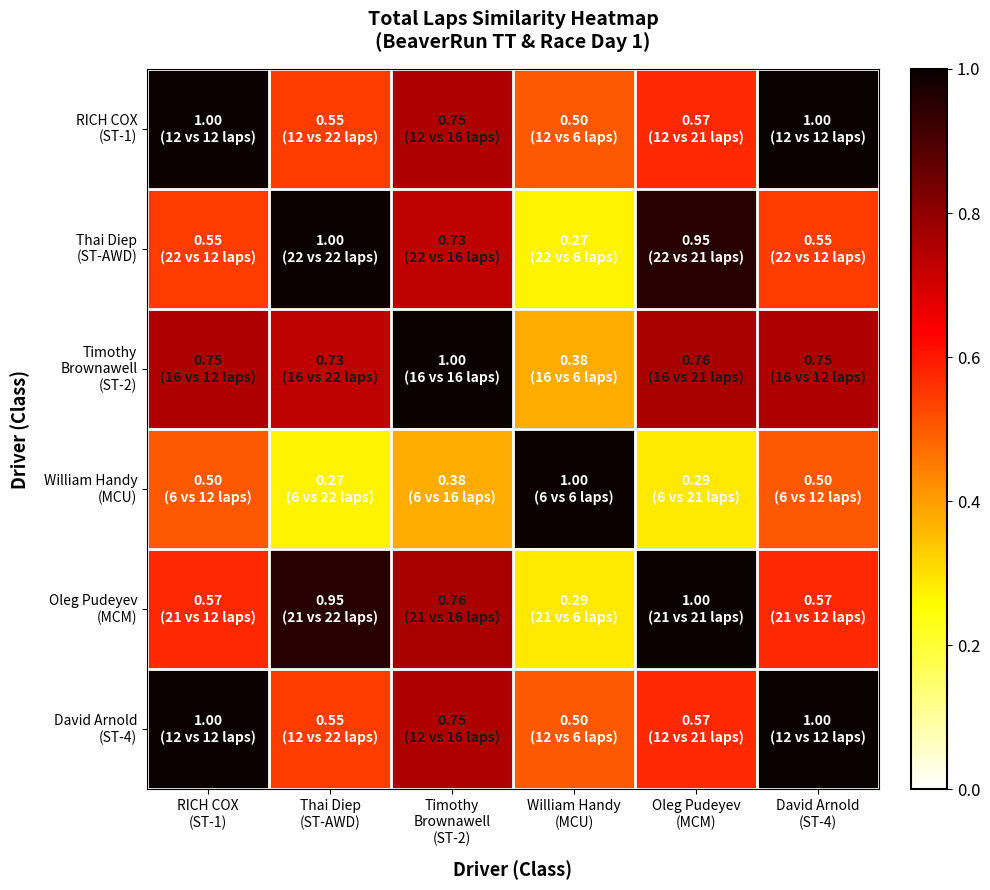

Rank the series by their maximum value, from lowest to highest.

RICH COX (ST-1), Thai Diep (ST-AWD), Timothy Brownawell (ST-2), William Handy (MCU), Oleg Pudeyev (MCM), David Arnold (ST-4)